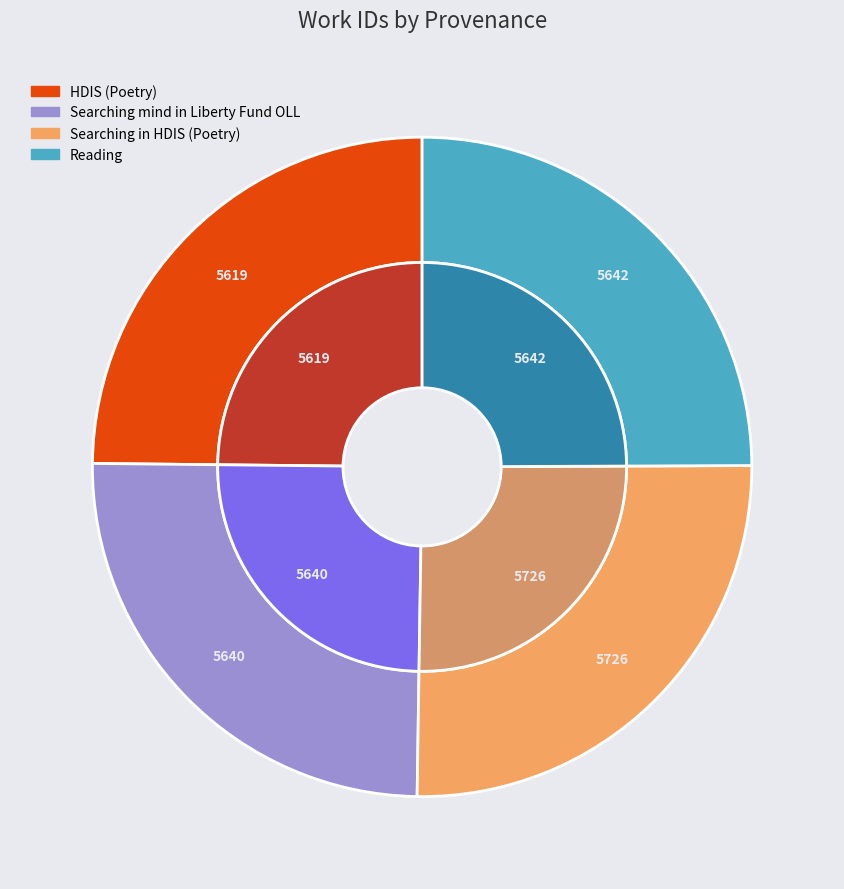

What portion of the pie excludes Reading?

75.1%